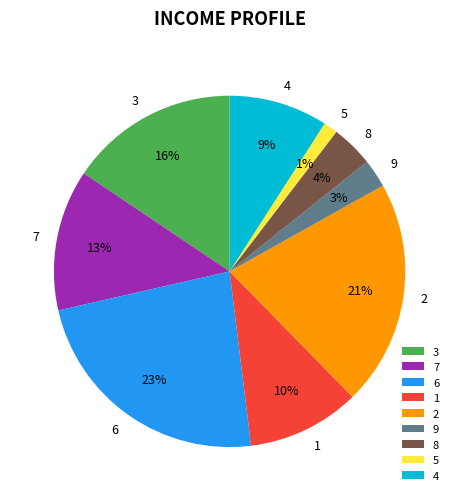

Is it true that 9 is 3% of the pie?

True